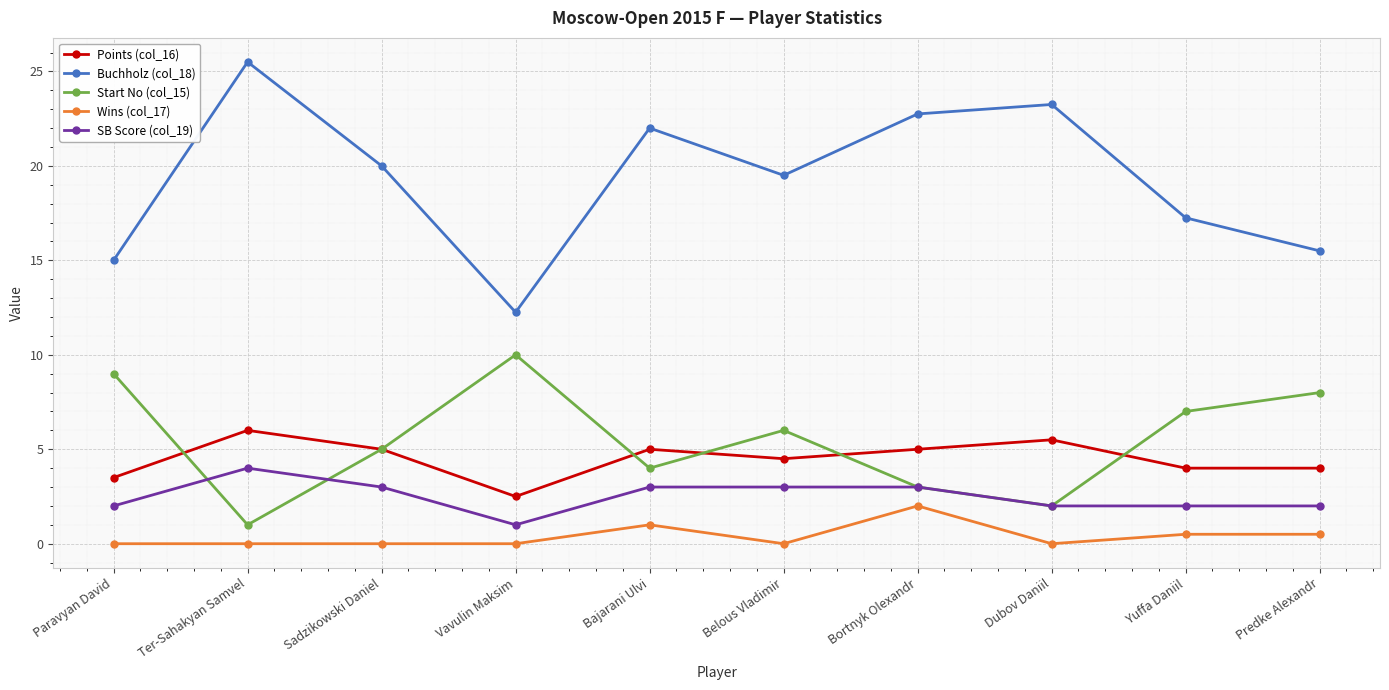

Where is Start No (col_15) nearest to the value 5?

Sadzikowski Daniel